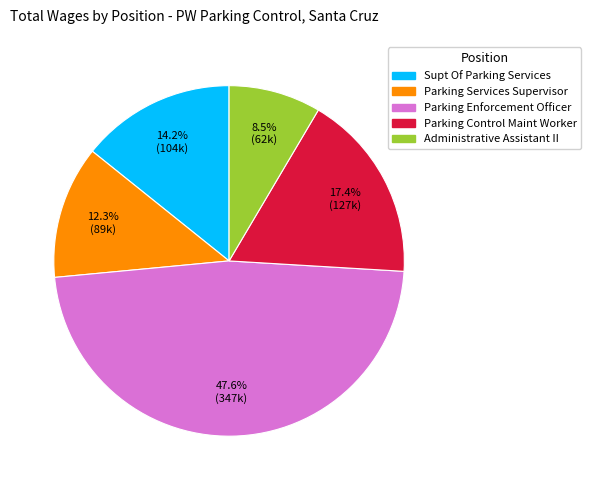

What percentage is the Parking Enforcement Officer slice, to the nearest percent?

48%